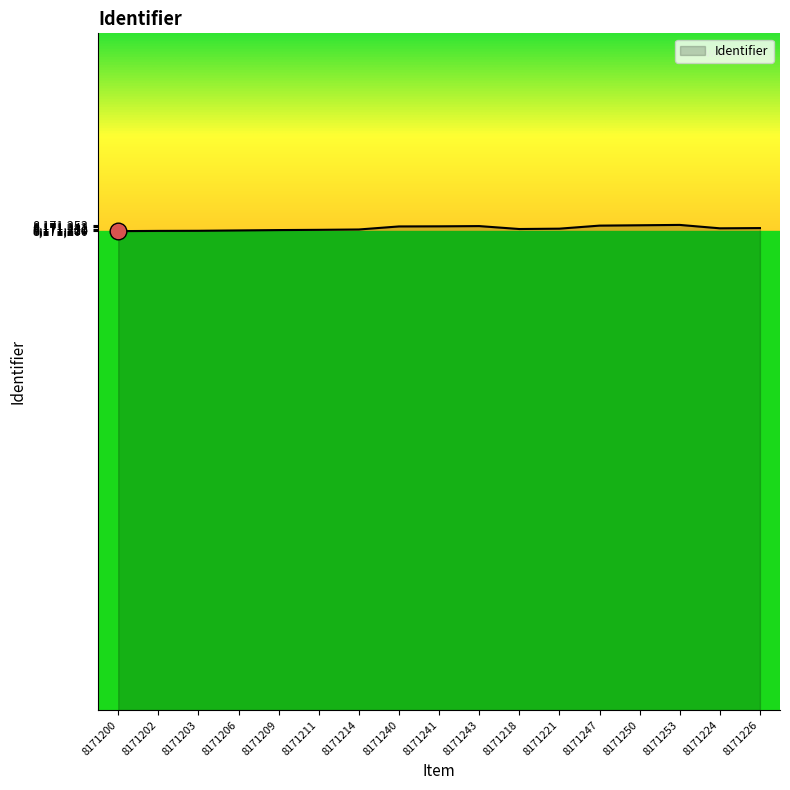

Is it true that the value at 8171247 is 8171247?

True